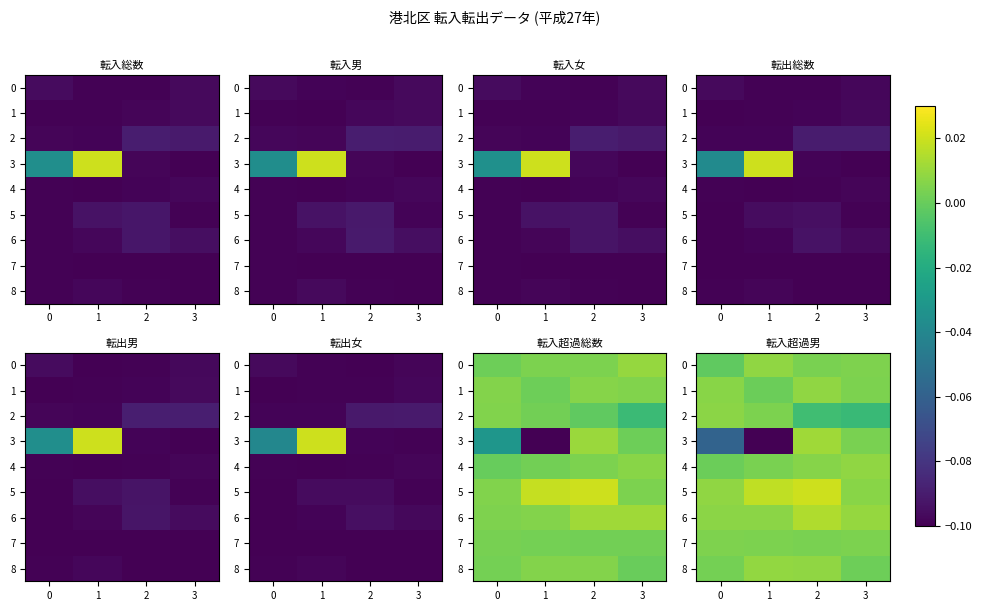

True or false: 2 has a value of 0.0 at 1.

True